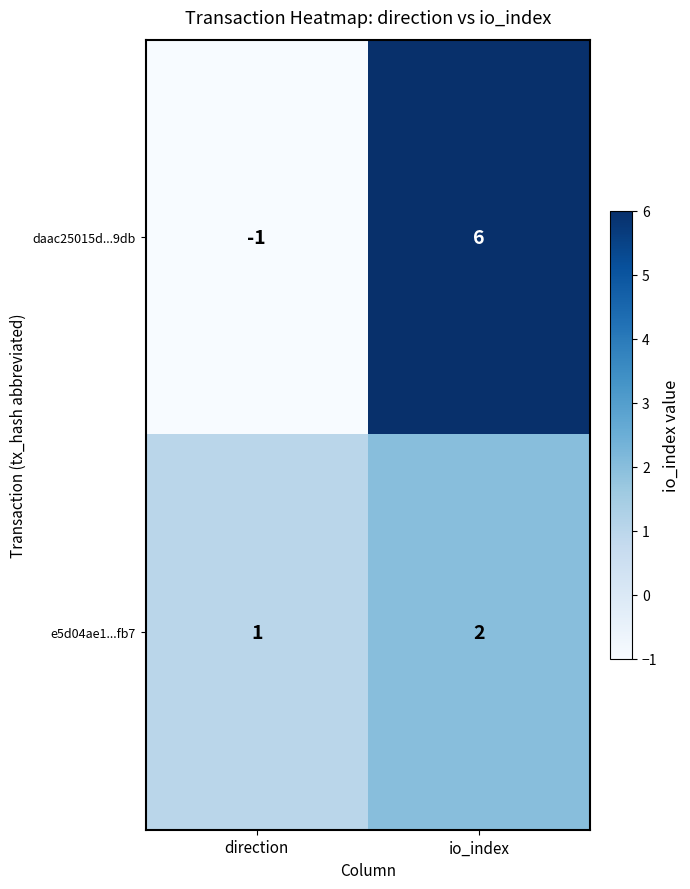

List the labels in order of e5d04ae1...fb7 value, smallest first.

direction, io_index